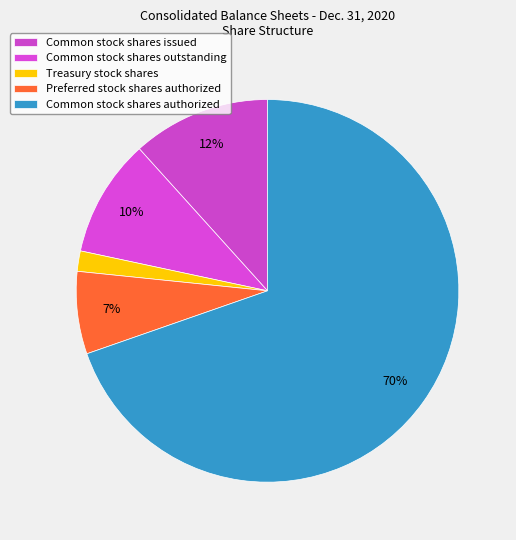

To the nearest percent, what portion does Treasury stock shares represent?

2%